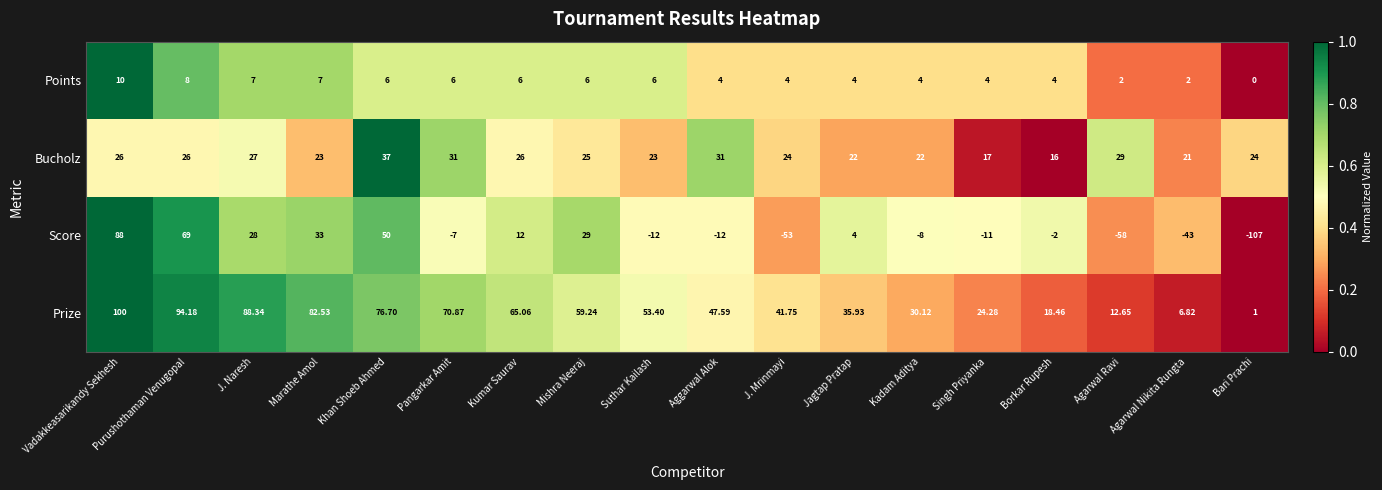

Which series has the largest total across all categories?

Prize